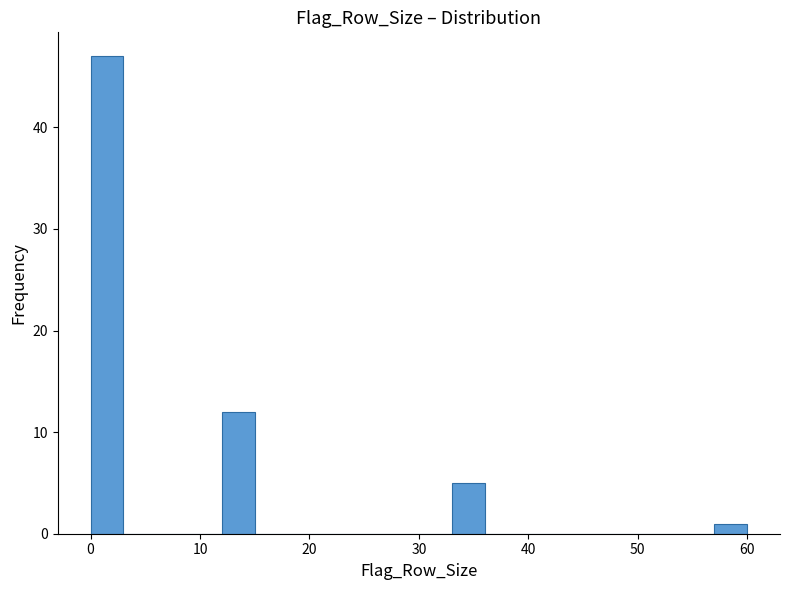

Around what value on the x-axis is the tallest bar? Give the approximate position of its centre, as read against the axis.

2